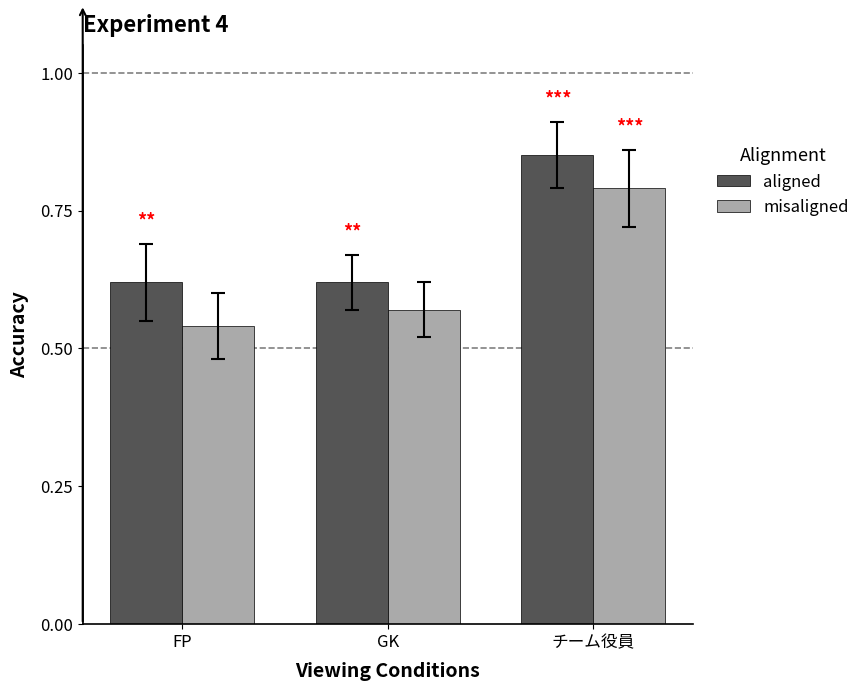

At which label does aligned reach its peak?

チーム役員